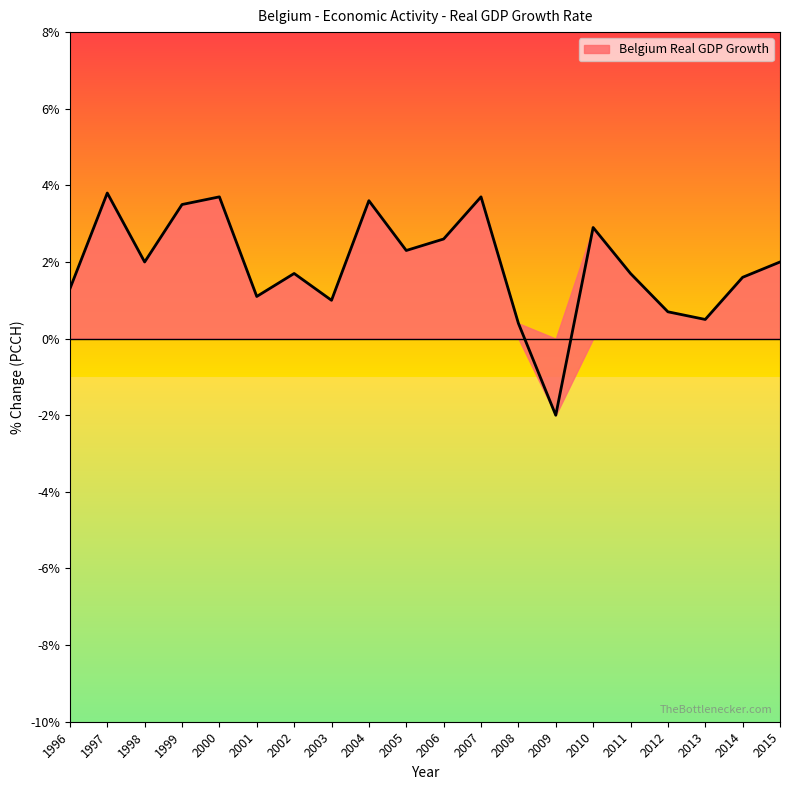

What is the sum of the values at 1999 and 2005?

5.8